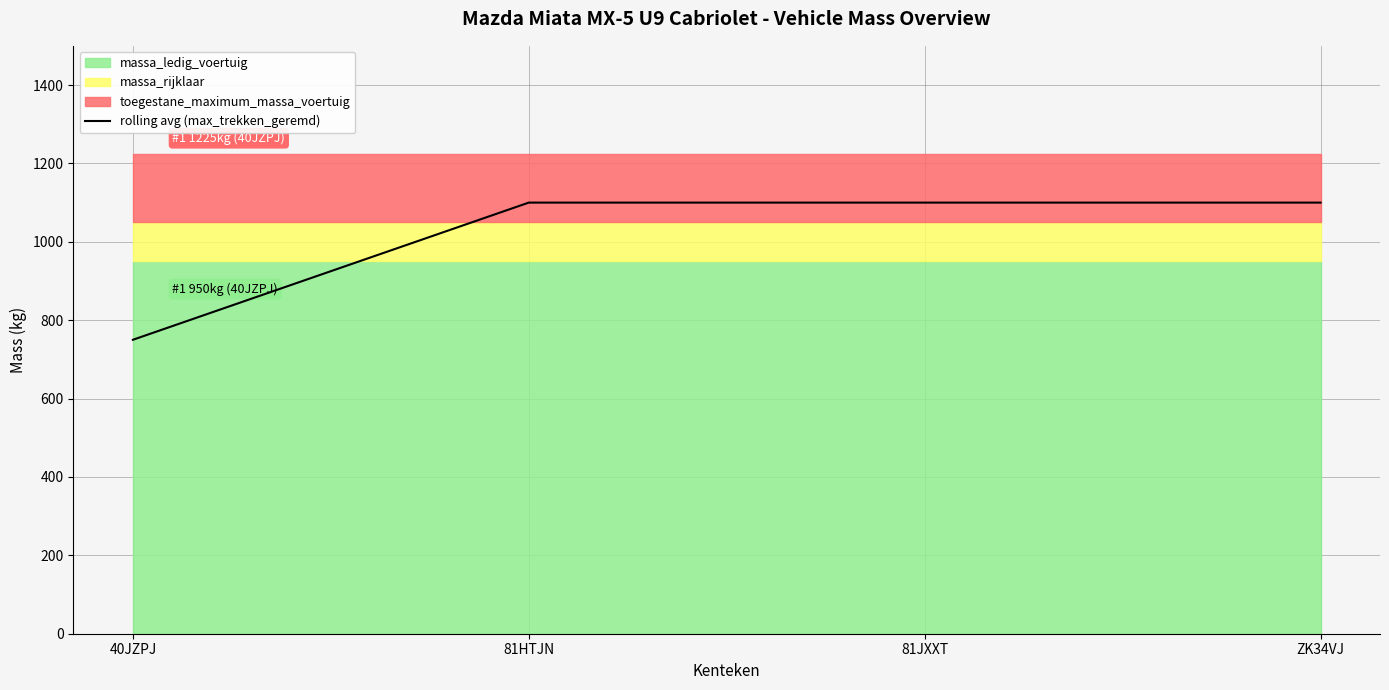

What is the minimum value shown in the chart?

750